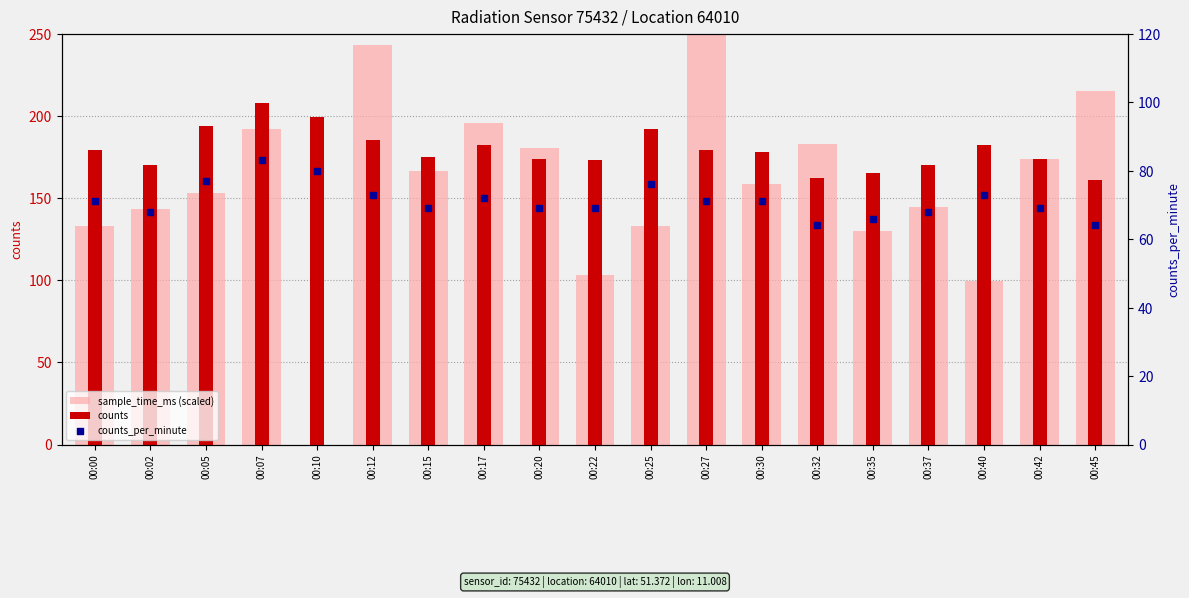

Is the value of counts_per_minute at 00:10 greater than the value of counts at 00:42?

No